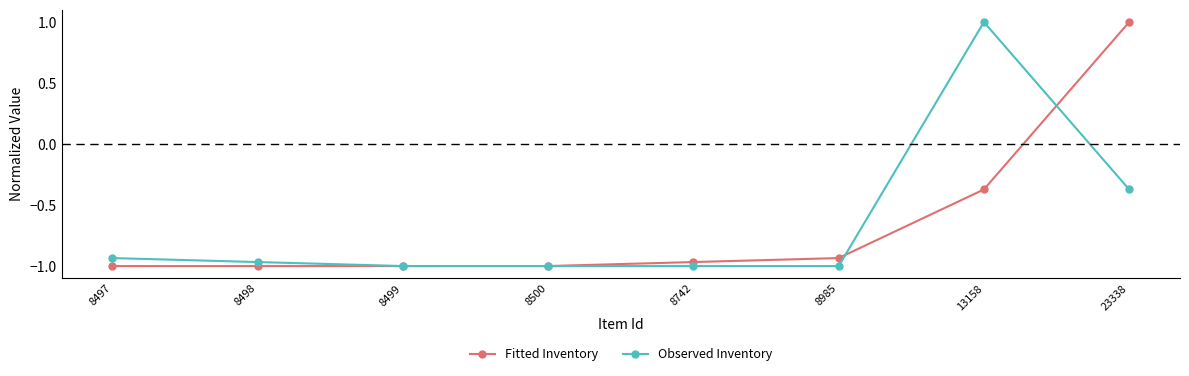

Count the number of data series in this chart.

2